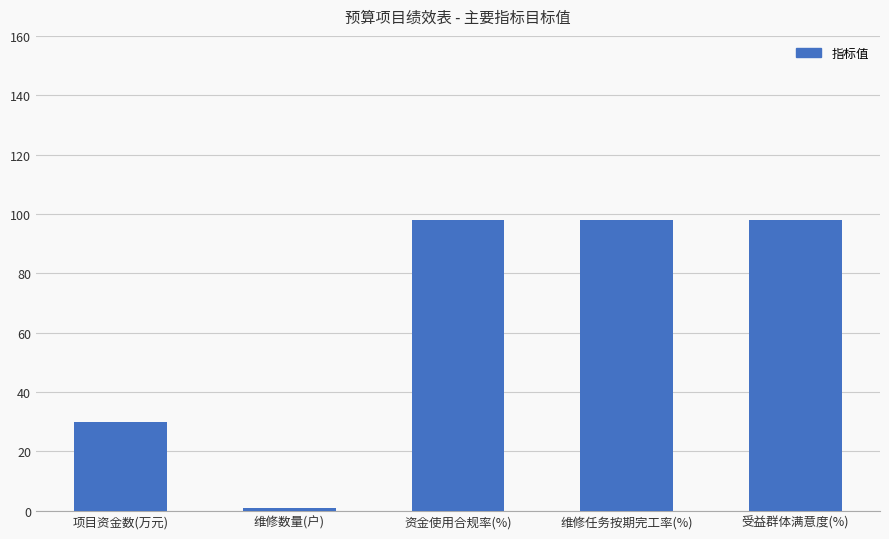

What value does the data have at 维修任务按期完工率(%)?

98